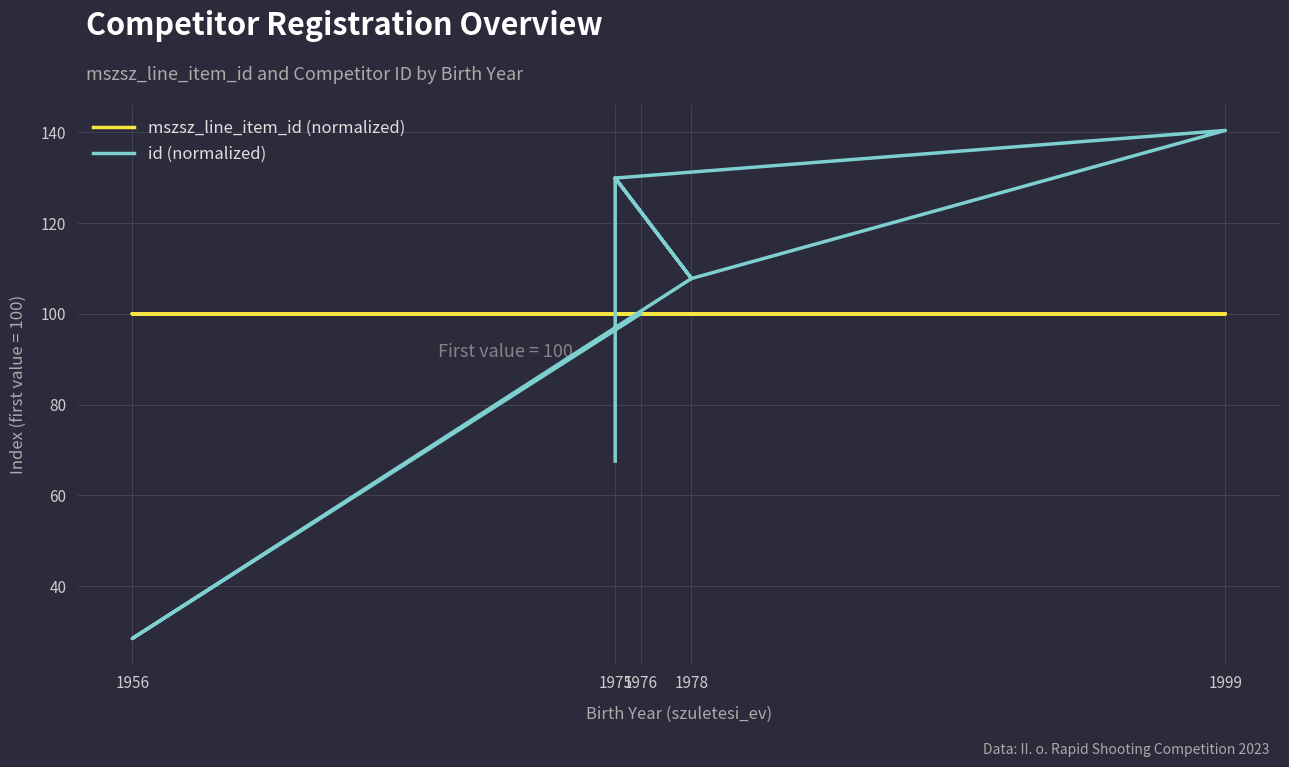

Where is mszsz_line_item_id (normalized) nearest to the value 100?

1976